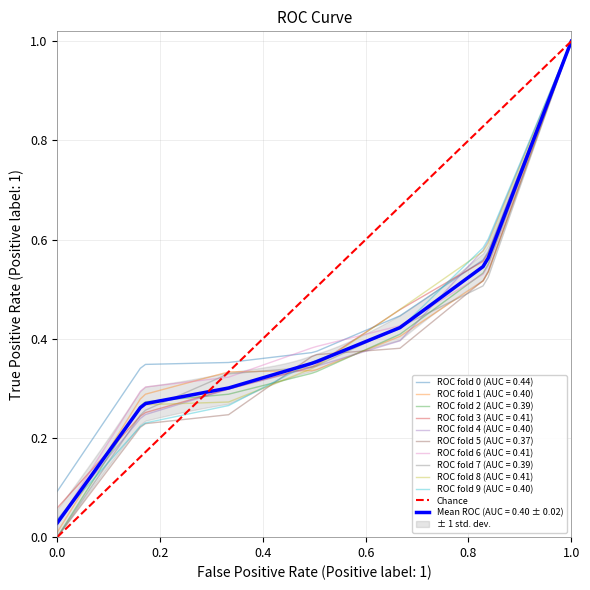

Between 1.0 and 0.0, which is larger?

1.0